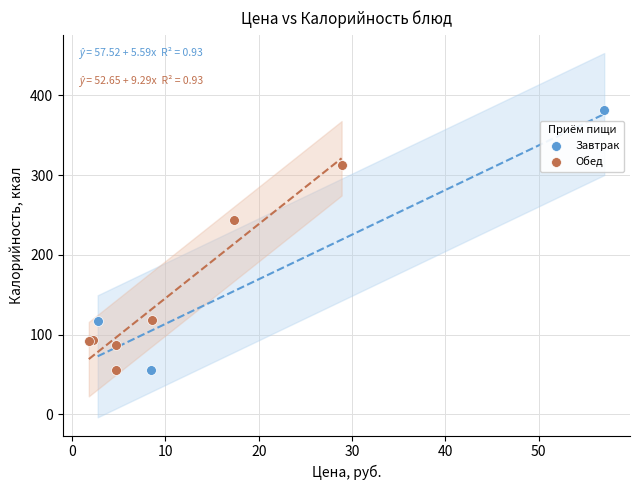

Which series has the widest spread of Y values?

Завтрак